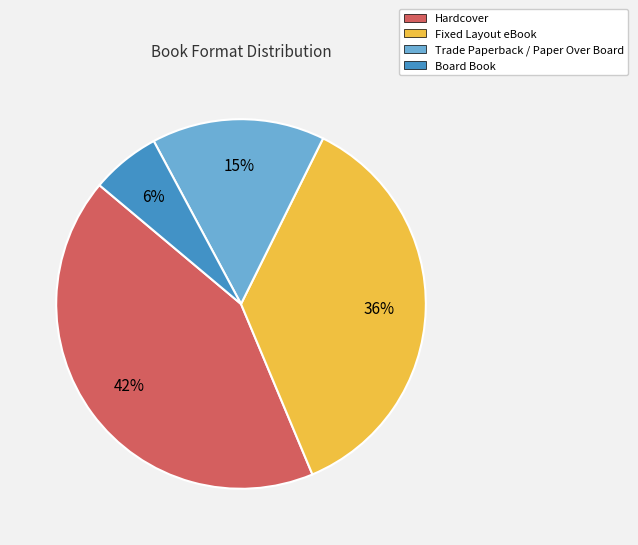

What is the ratio of the value at Fixed Layout eBook to the value at Hardcover?

0.9